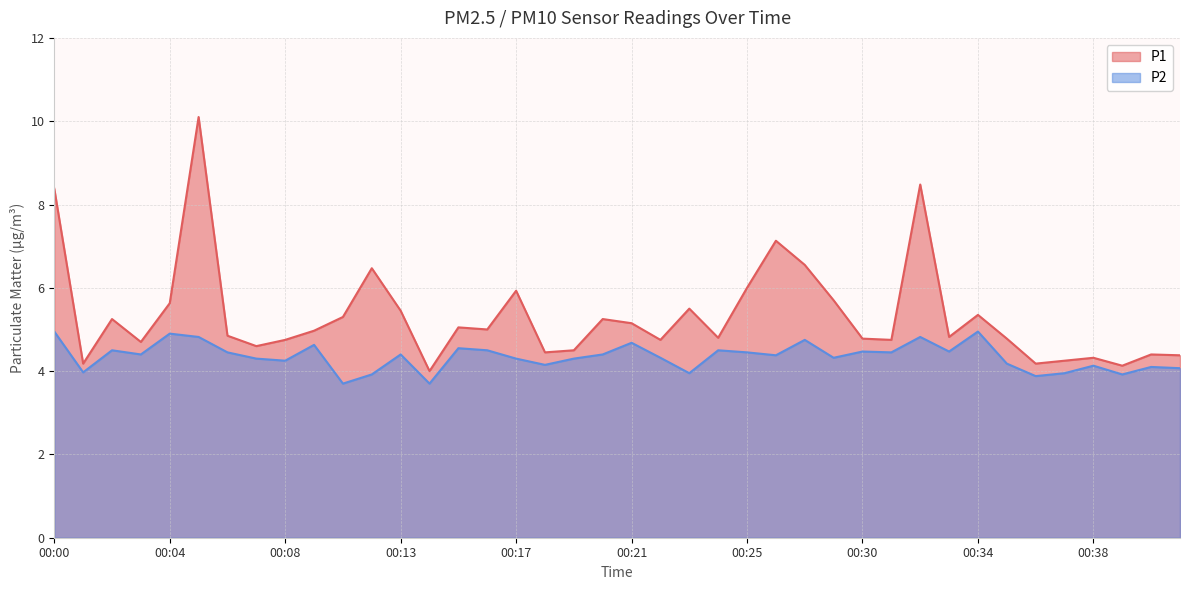

True or false: P2 and P1 intersect in this chart.

False